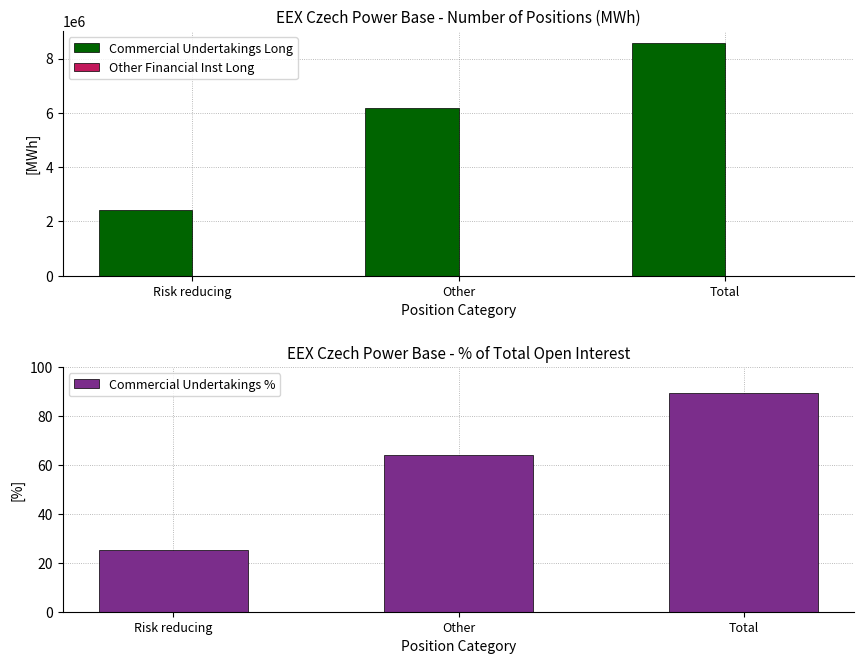

How many groups of bars are there?

3